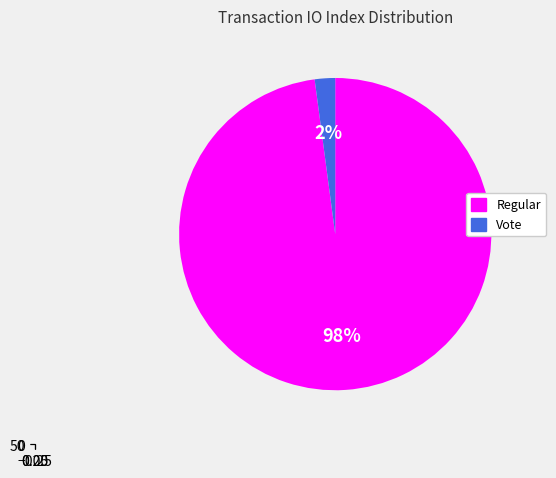

How many segments does this pie chart have?

2